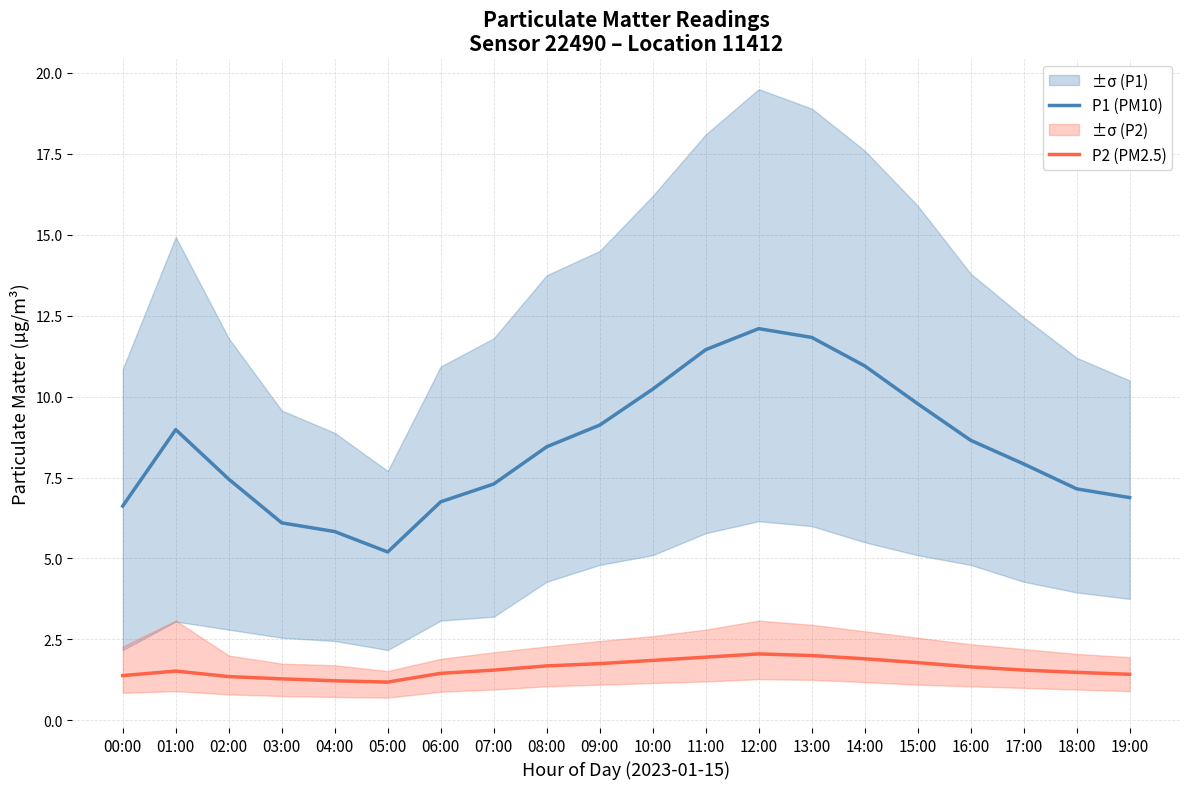

What is the smallest value displayed?

1.2